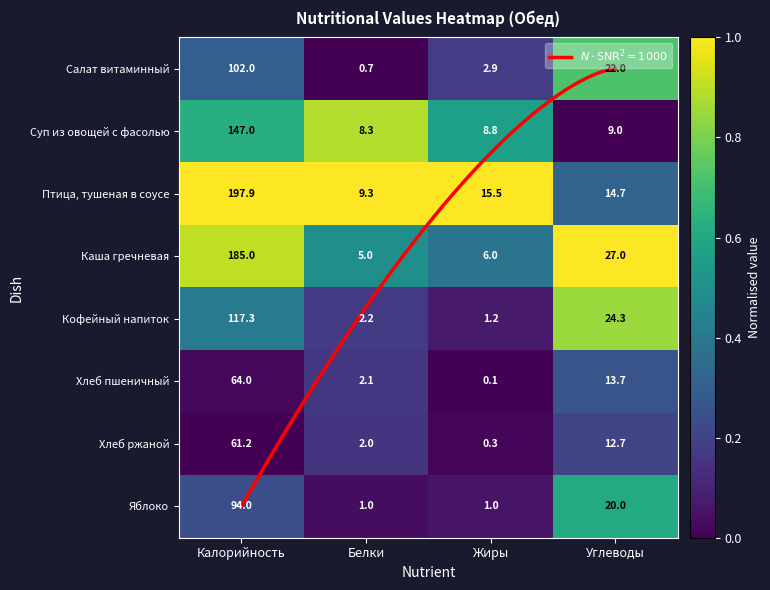

At how many categories does at least one series exceed 0?

4